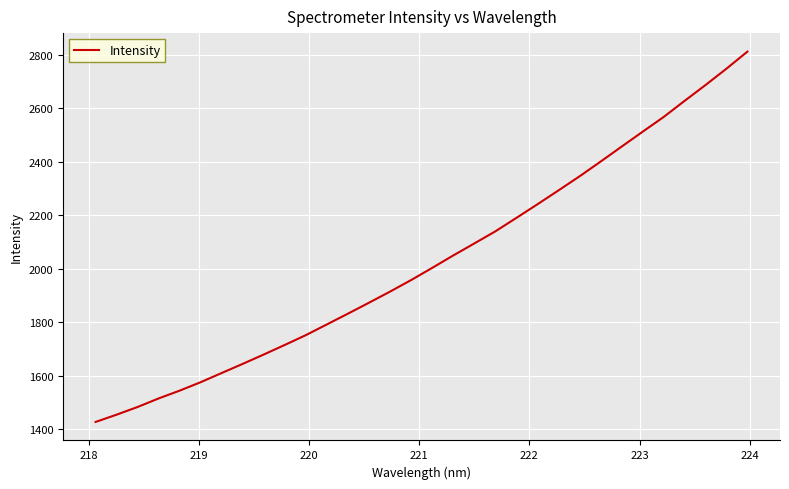

Reading right to left, list all the values displayed in this chart.

2812.4	2748.5	2687.0	2627.7	2567.1	2512.1	2456.4	2400.3	2345.3	2292.8	2241.0	2190.1	2139.8	2094.6	2049.8	2003.4	1957.9	1914.8	1873.2	1832.4	1792.2	1752.0	1715.4	1679.5	1644.5	1610.3	1575.9	1544.2	1515.0	1483.0	1454.1	1426.9